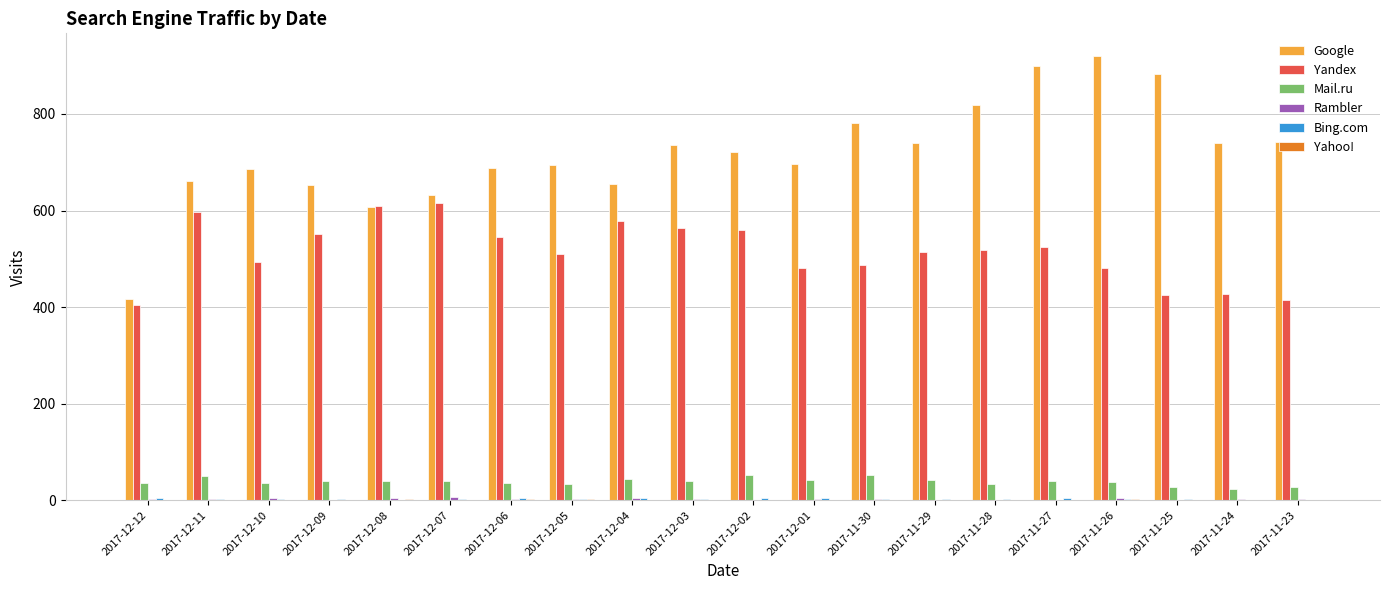

The value of Yandex at 2017-12-04 is 888. True or false?

False